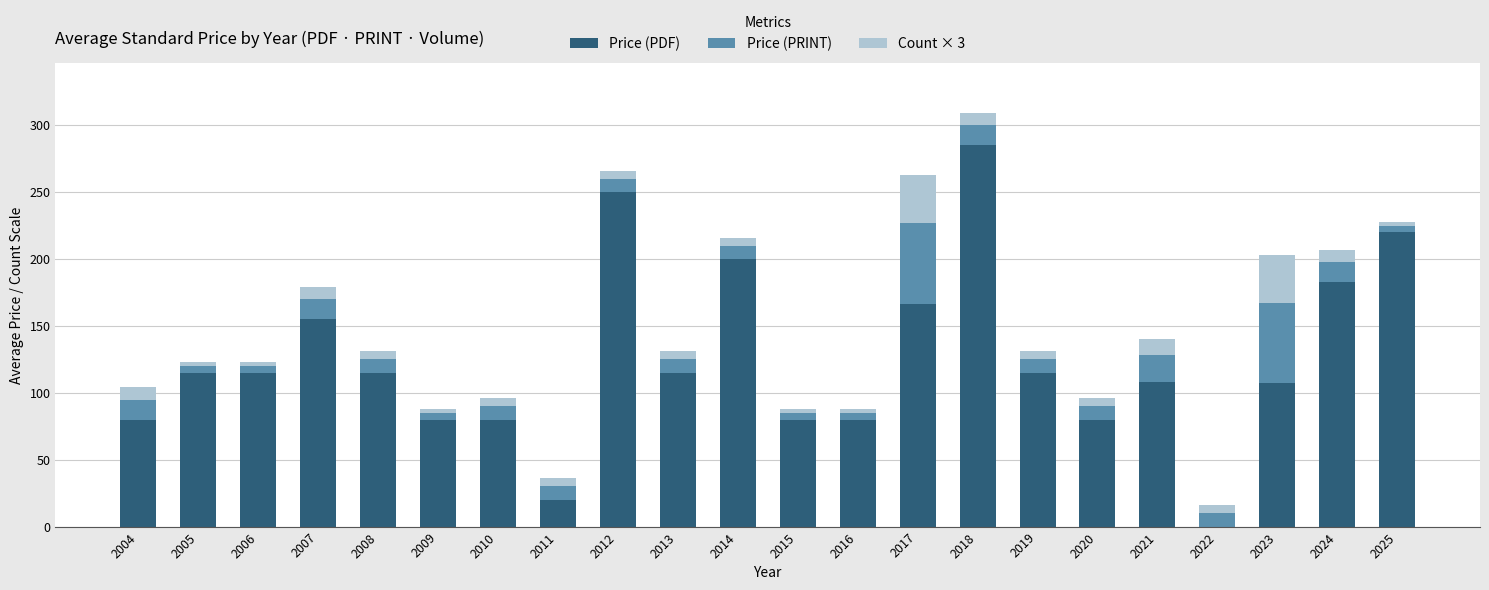

At which category is the sum across all series the highest?

2018